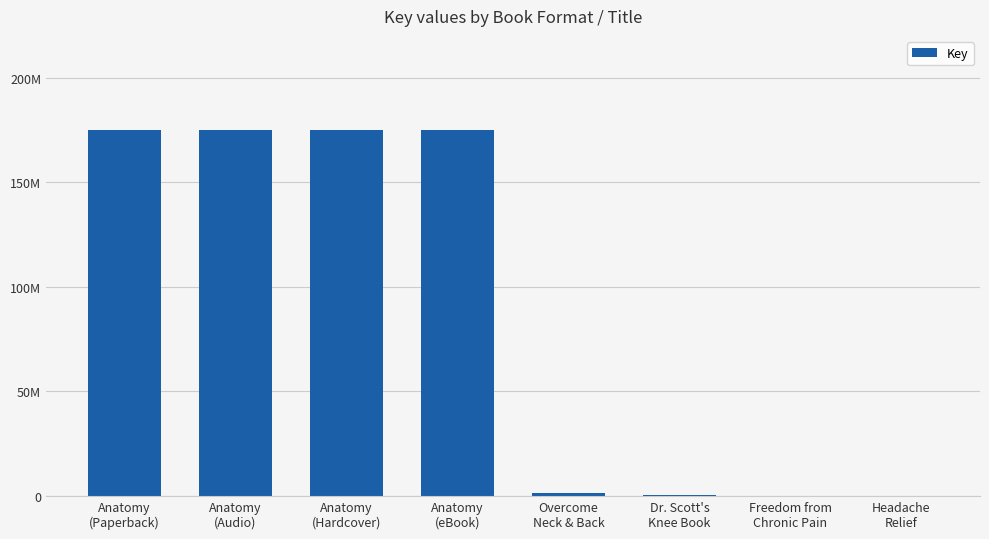

What is the value of the 4th bar from the left?

175052453